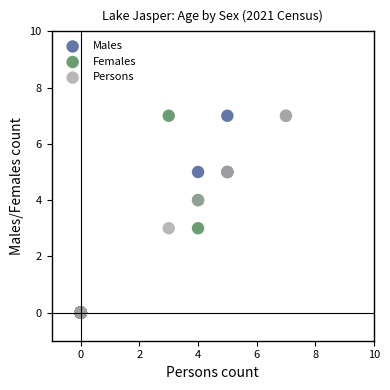

What are all the series names shown in the legend?

Males, Females, Persons